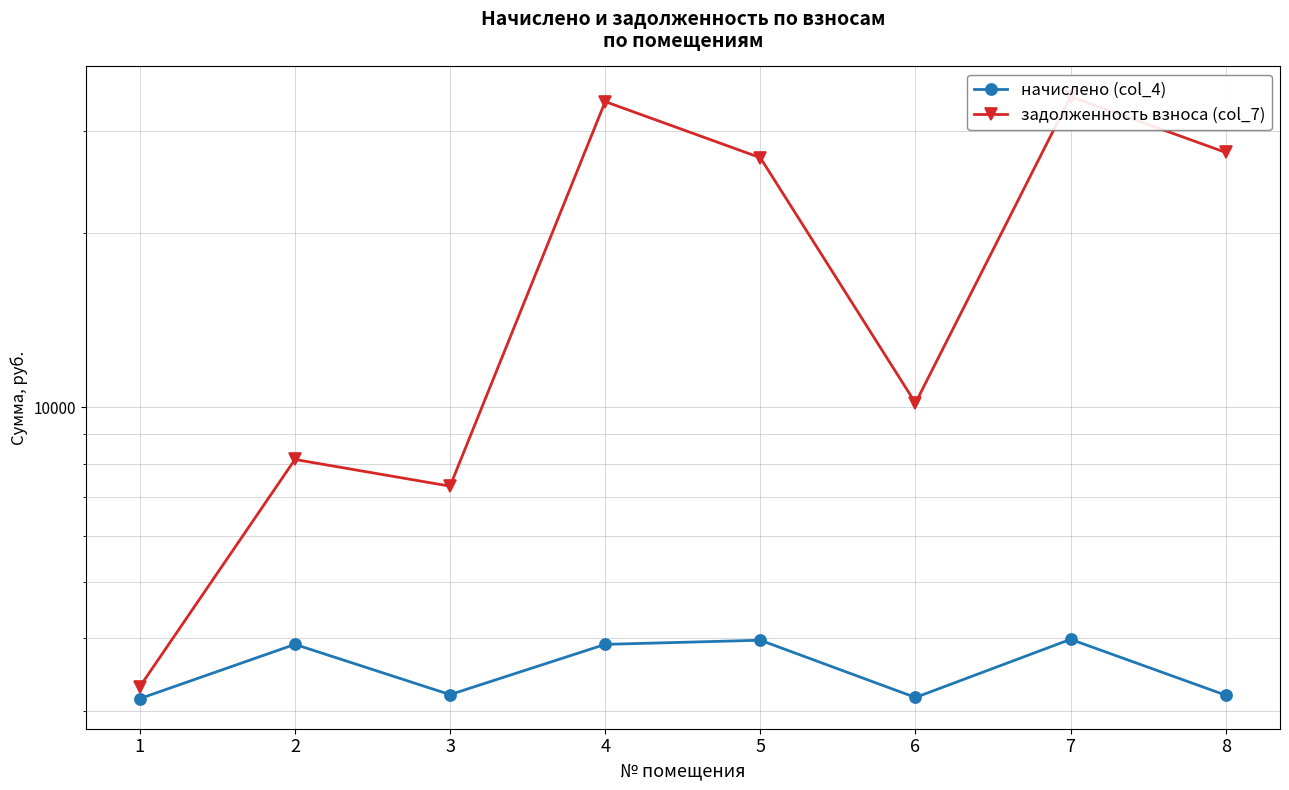

True or false: начислено (col_4) has a value of 3196.8 at 3.

True